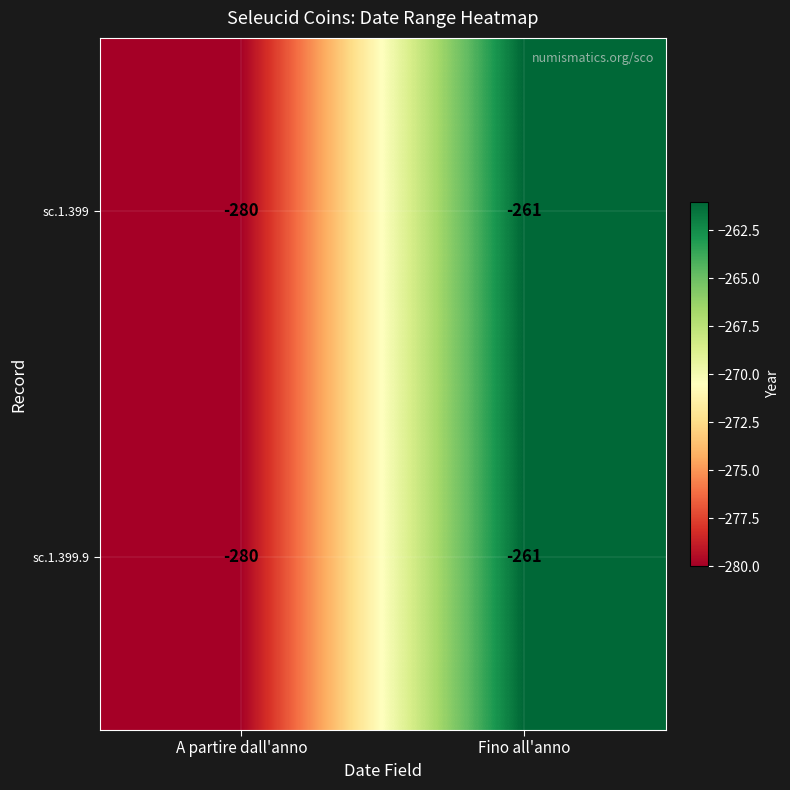

Which label corresponds to the smallest value in the chart?

A partire dall'anno